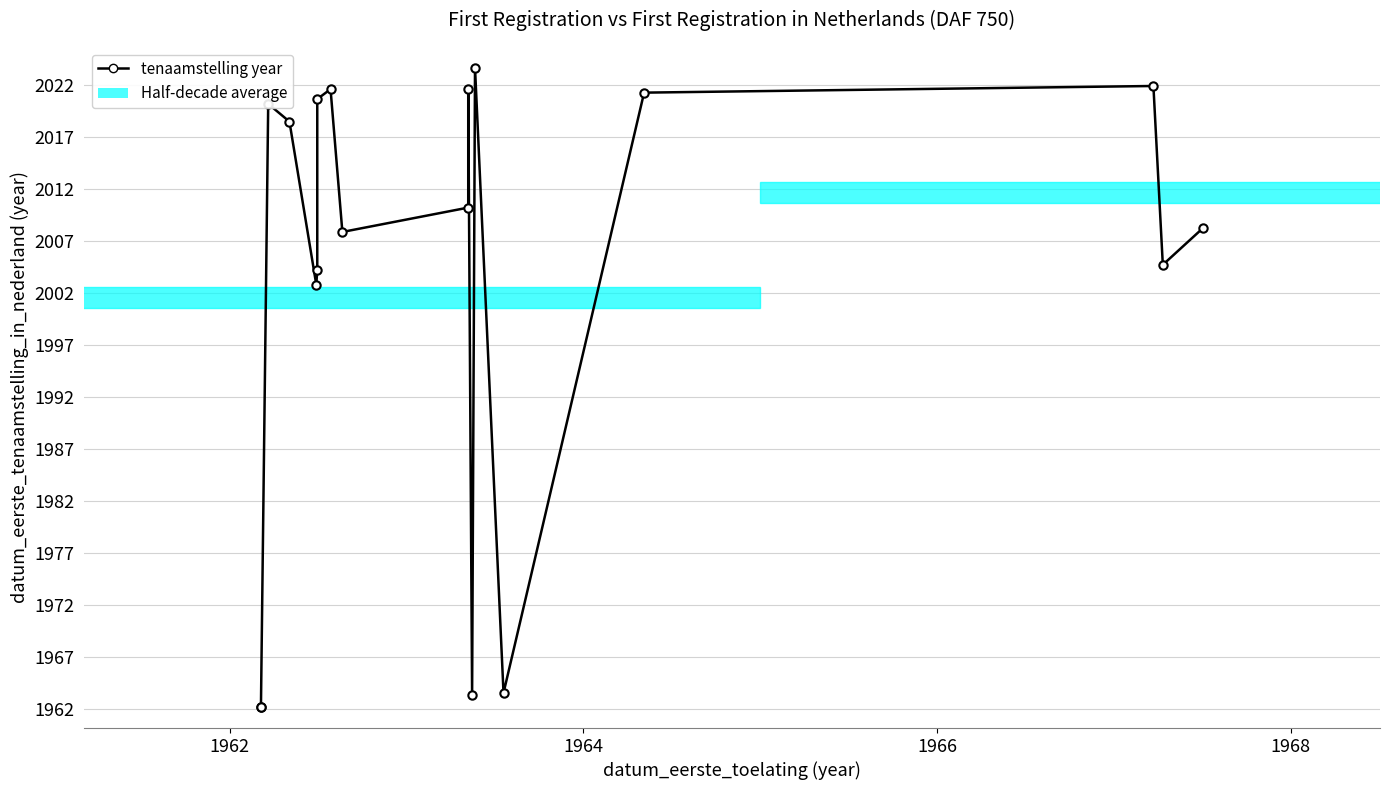

Is this an area chart (filled region under the line)?

No